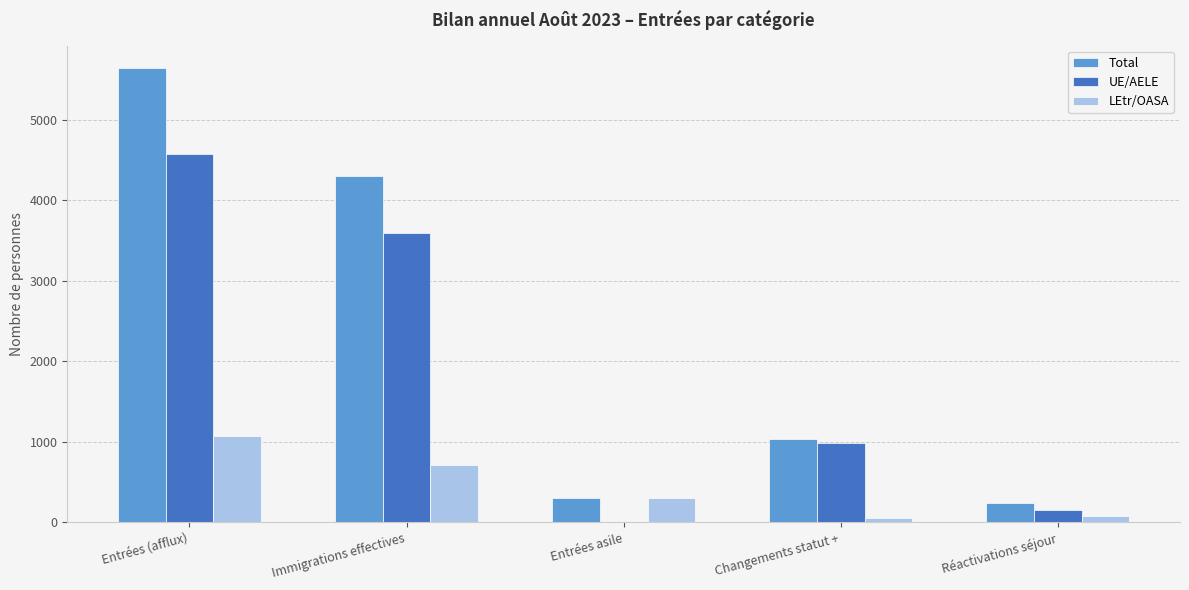

How many groups of bars are there?

5